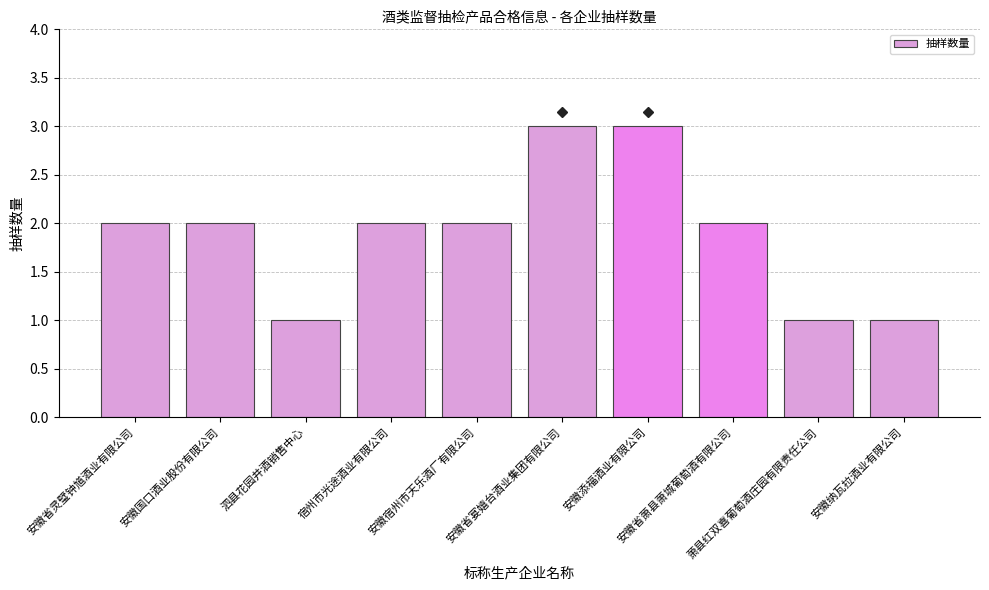

What is the difference between the maximum and second lowest values?

2